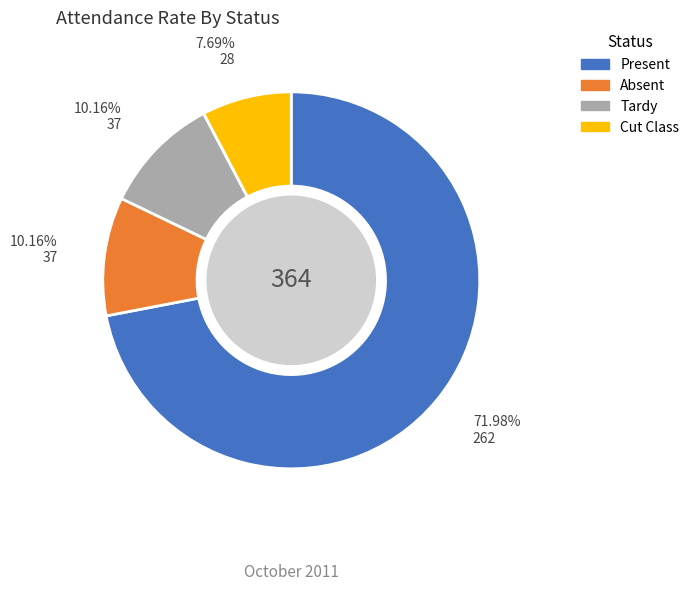

Between Cut Class and Tardy, which is larger?

Tardy